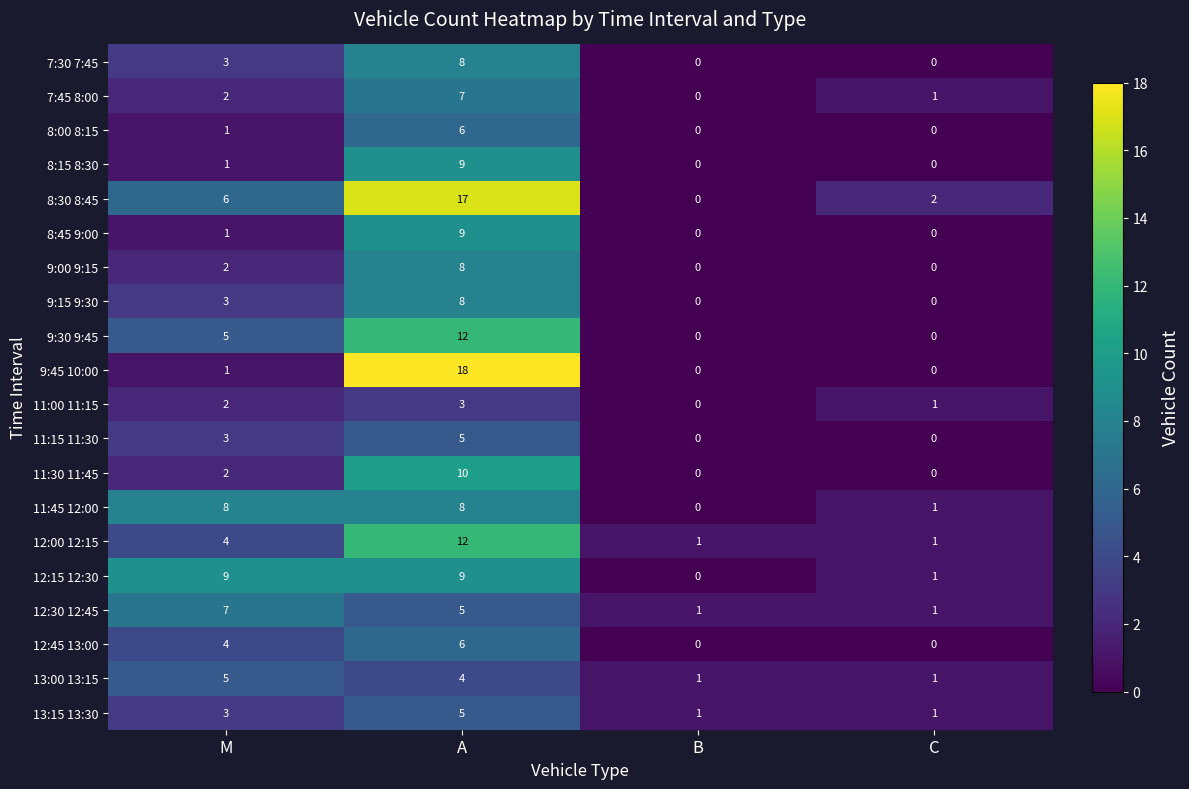

What is the total value across all series at M?

72